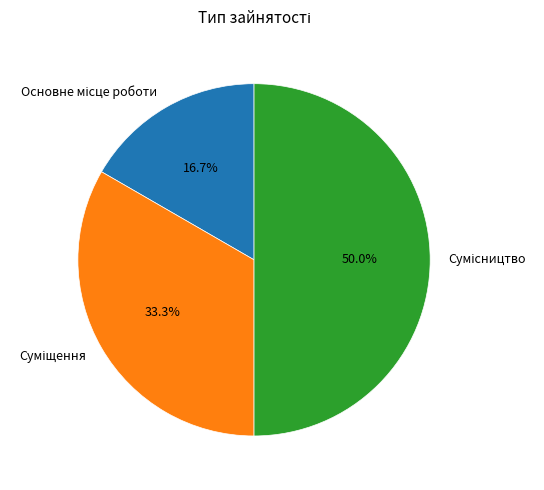

How many slices are in this pie chart?

3